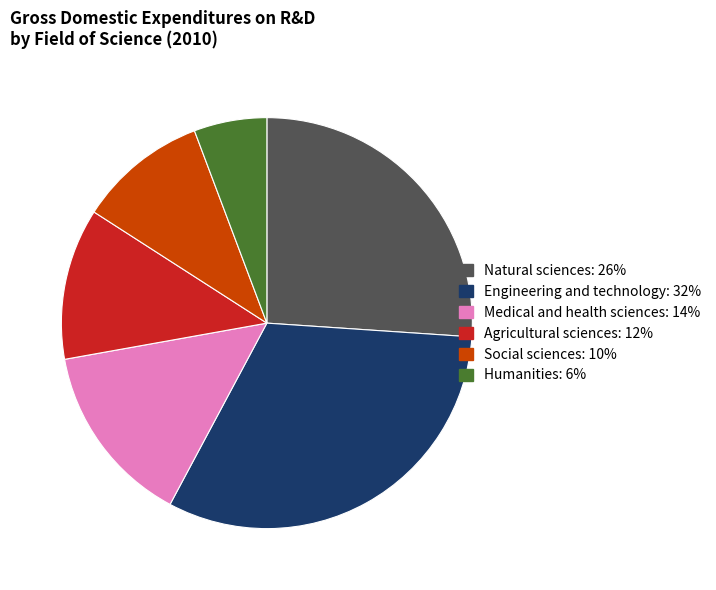

How many slices are in this pie chart?

6